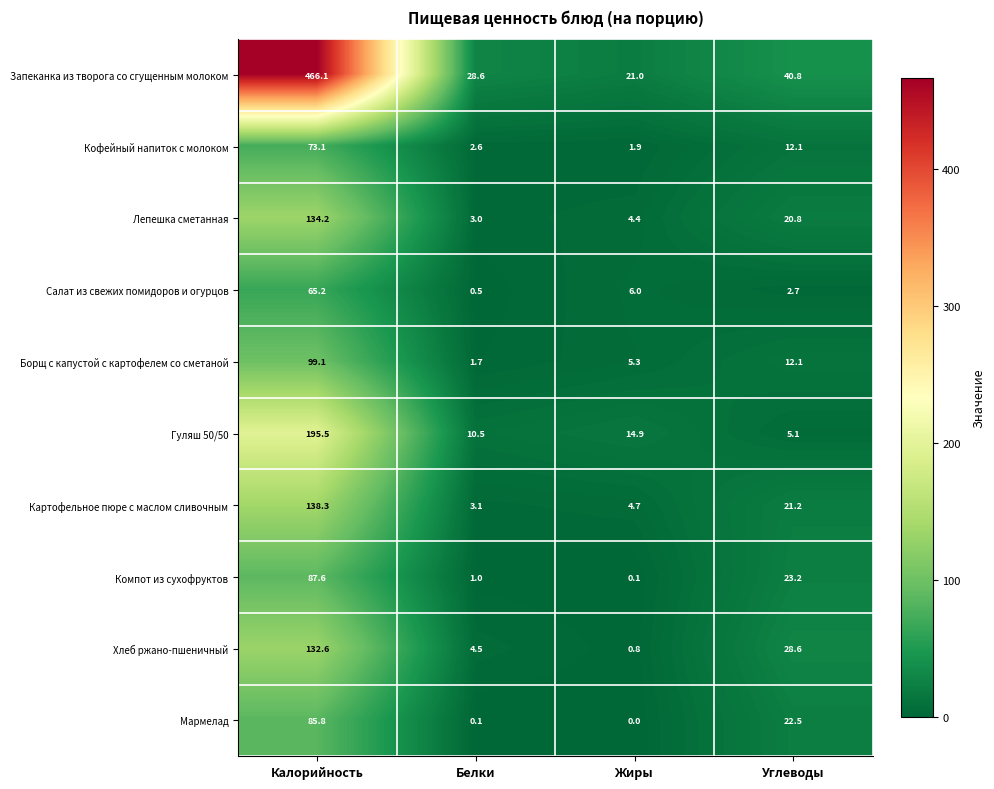

At which label does Запеканка из творога со сгущенным молоком first exceed 40?

Калорийность